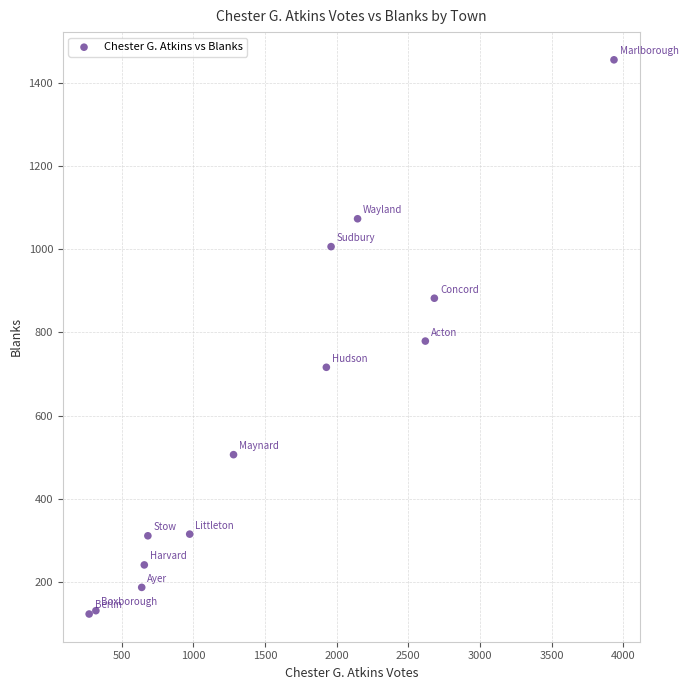

What is the range of X values (max minus min)?

3664